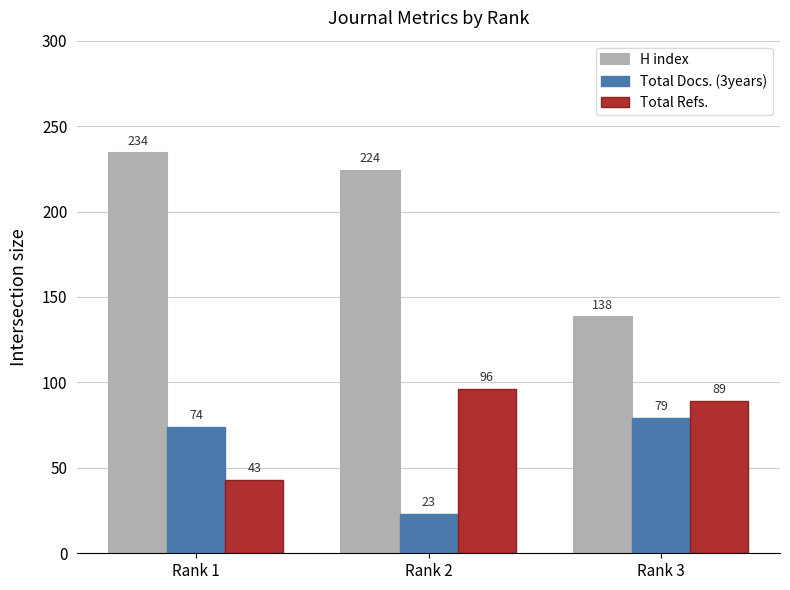

True or false: Total Refs. has a value of 89 at Rank 3.

True